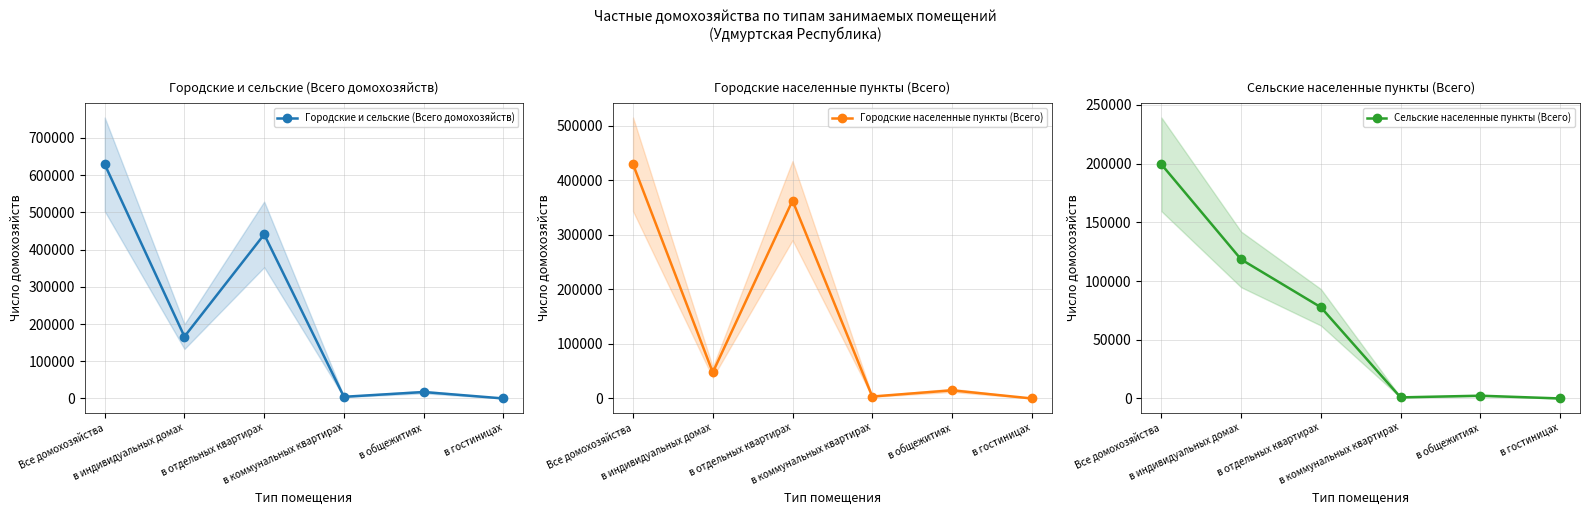

What position from the left is в индивидуальных домах?

2